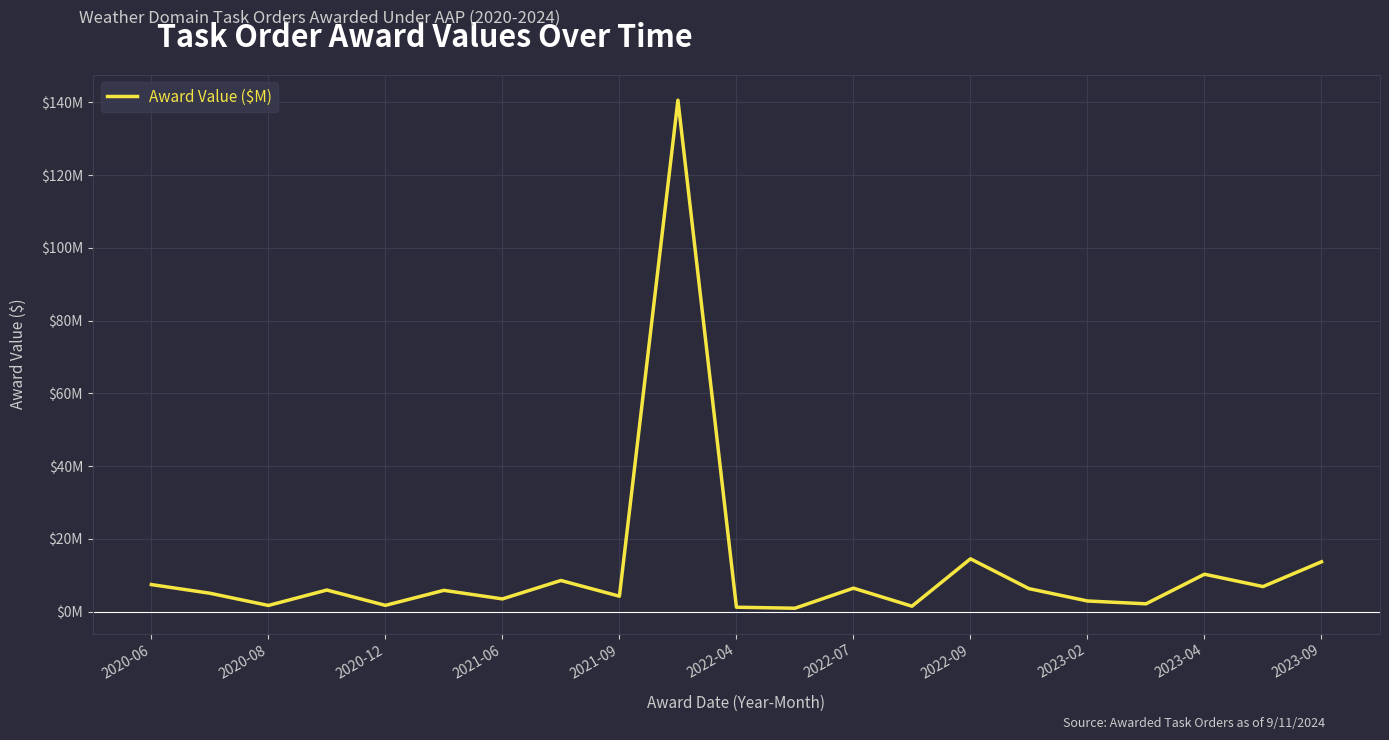

Does the chart display data point markers on the line(s)?

No